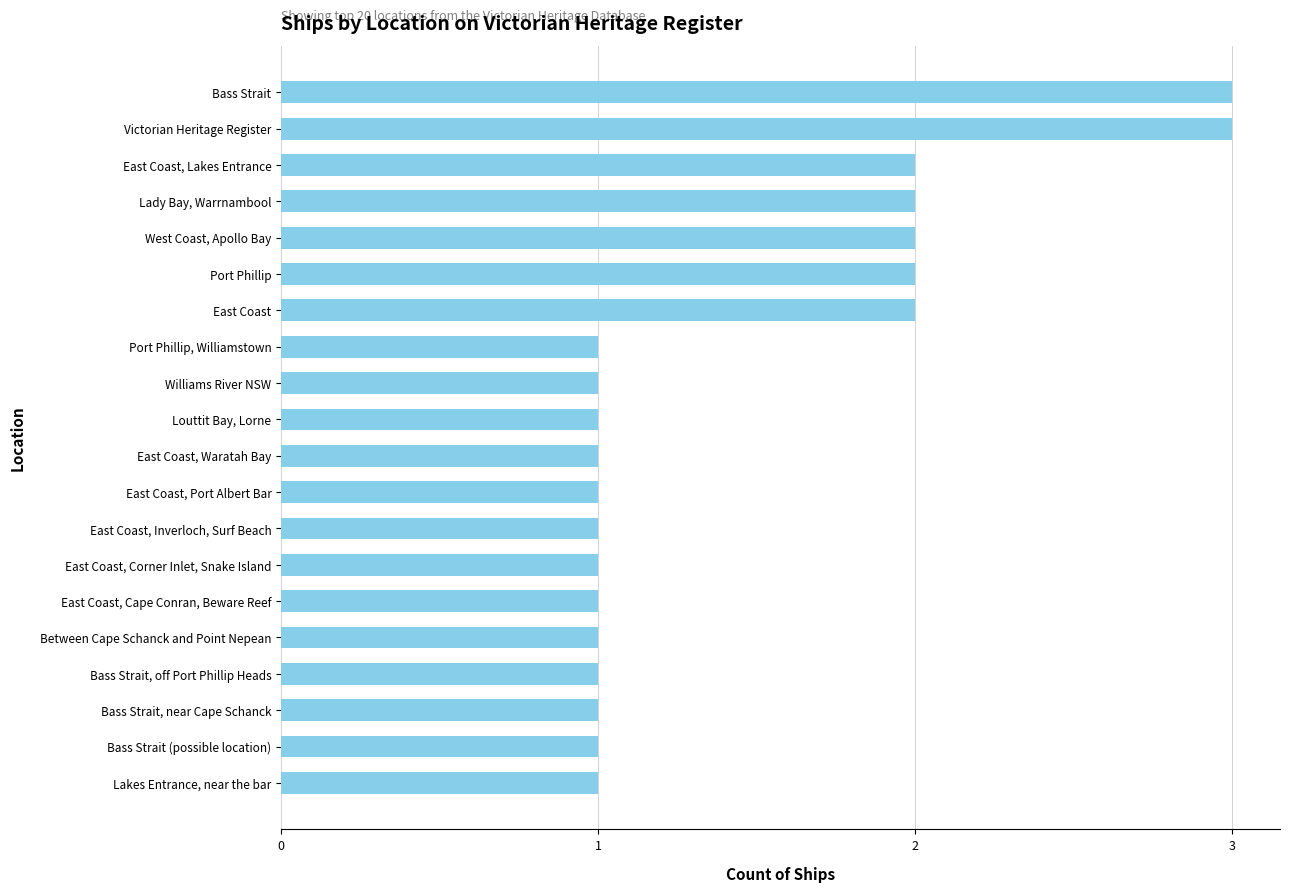

Reading bottom to top, extract all data points from this chart.

Lakes Entrance, near the bar=1	Bass Strait (possible location)=1	Bass Strait, near Cape Schanck=1	Bass Strait, off Port Phillip Heads=1	Between Cape Schanck and Point Nepean=1	East Coast, Cape Conran, Beware Reef=1	East Coast, Corner Inlet, Snake Island=1	East Coast, Inverloch, Surf Beach=1	East Coast, Port Albert Bar=1	East Coast, Waratah Bay=1	Louttit Bay, Lorne=1	Williams River NSW=1	Port Phillip, Williamstown=1	East Coast=2	Port Phillip=2	West Coast, Apollo Bay=2	Lady Bay, Warrnambool=2	East Coast, Lakes Entrance=2	Victorian Heritage Register=3	Bass Strait=3